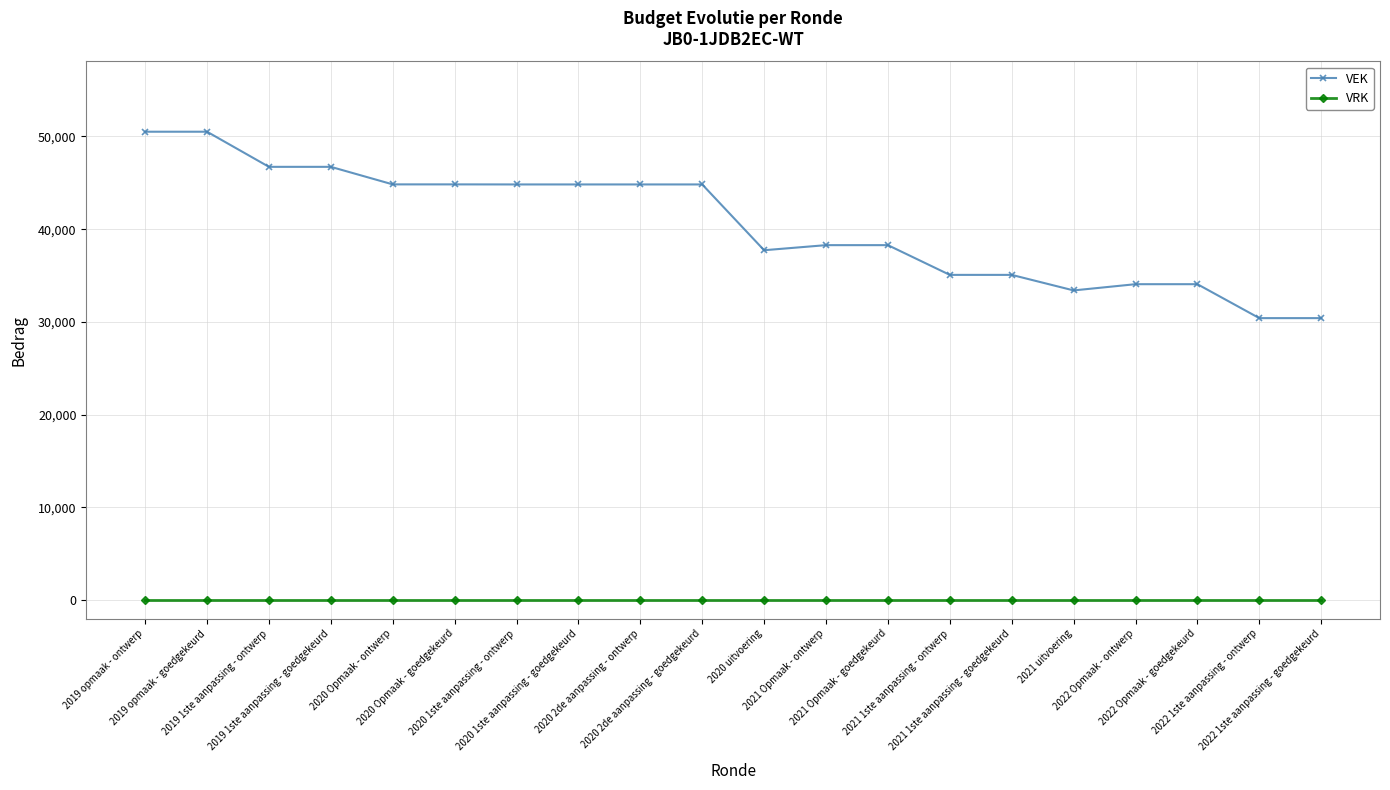

What is the maximum value shown in the chart?

50513